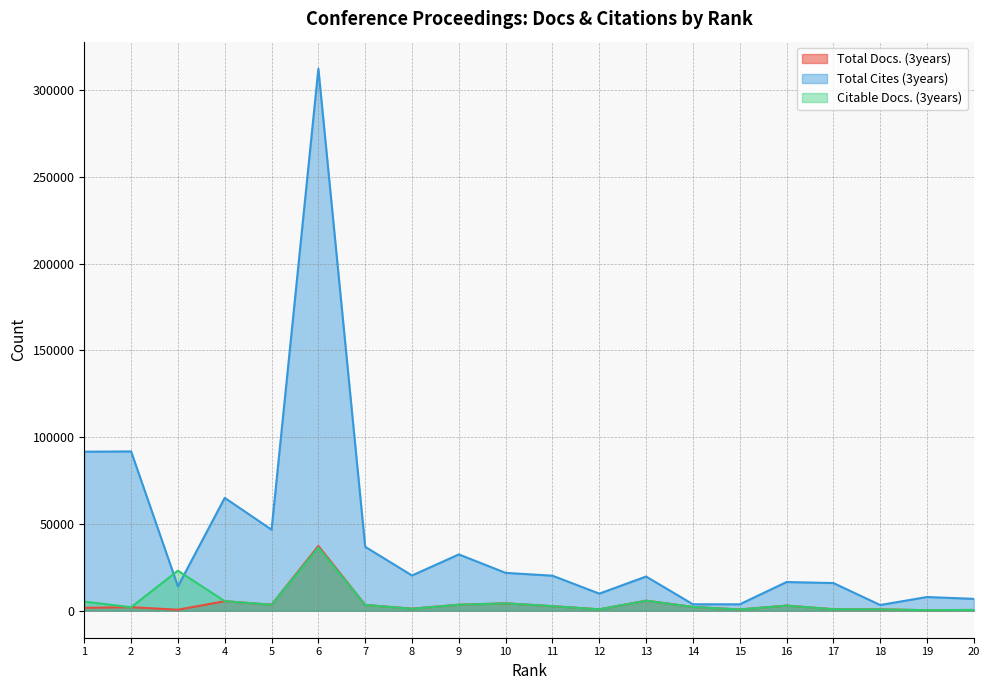

At how many categories does at least one series exceed 60272?

4